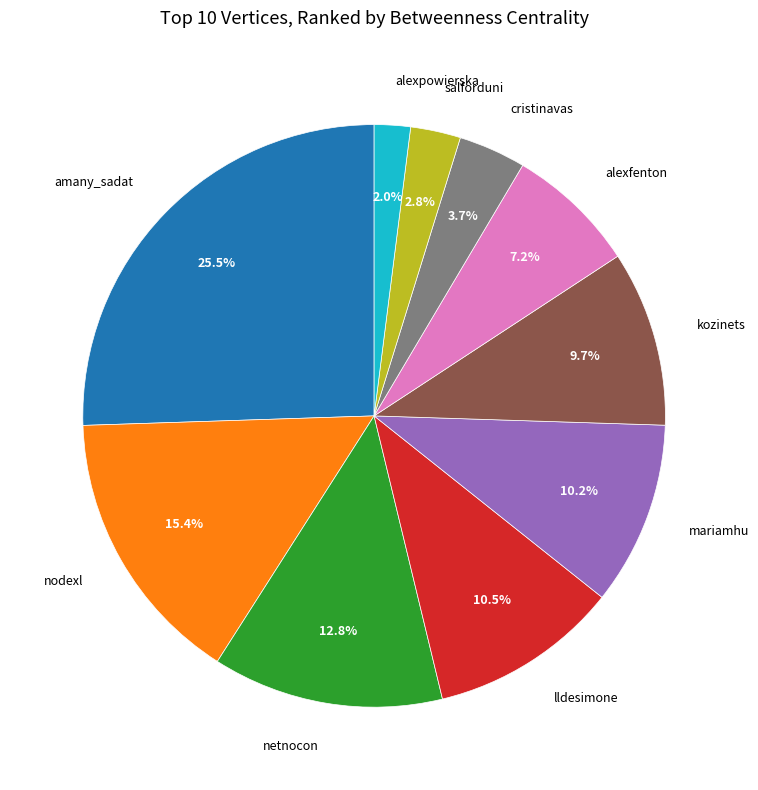

Is there a majority slice in this chart?

No